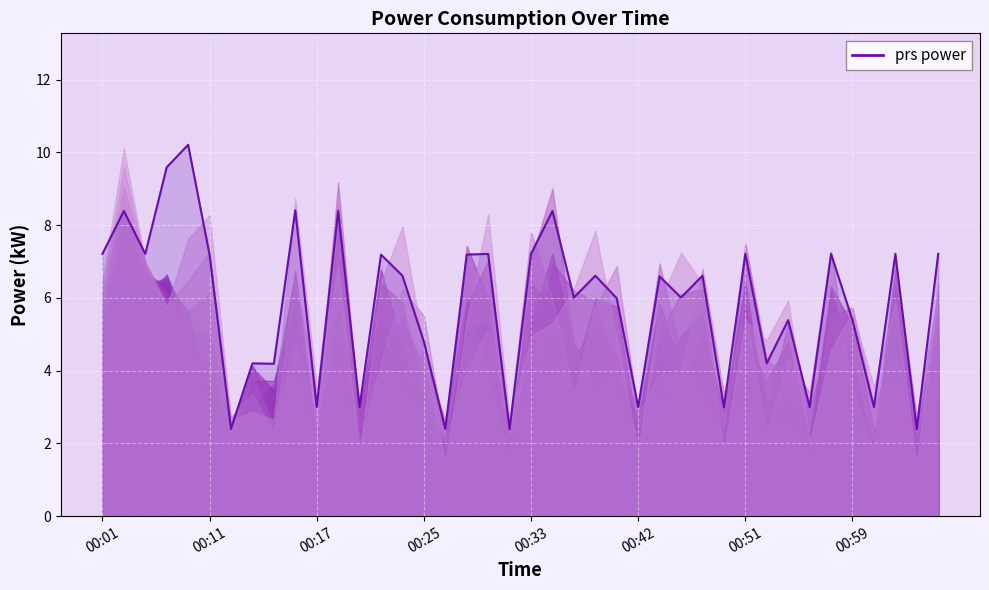

At which label does the data first exceed 6?

00:01